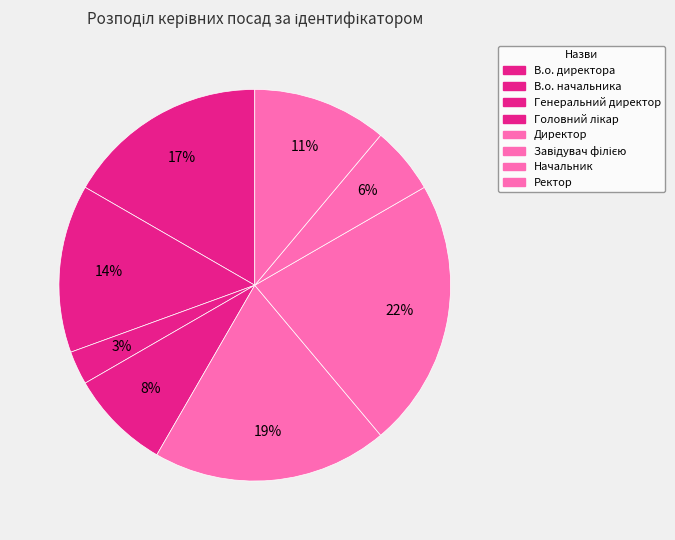

To the nearest percent, what is the combined percentage of Директор and В.о. директора?

36%